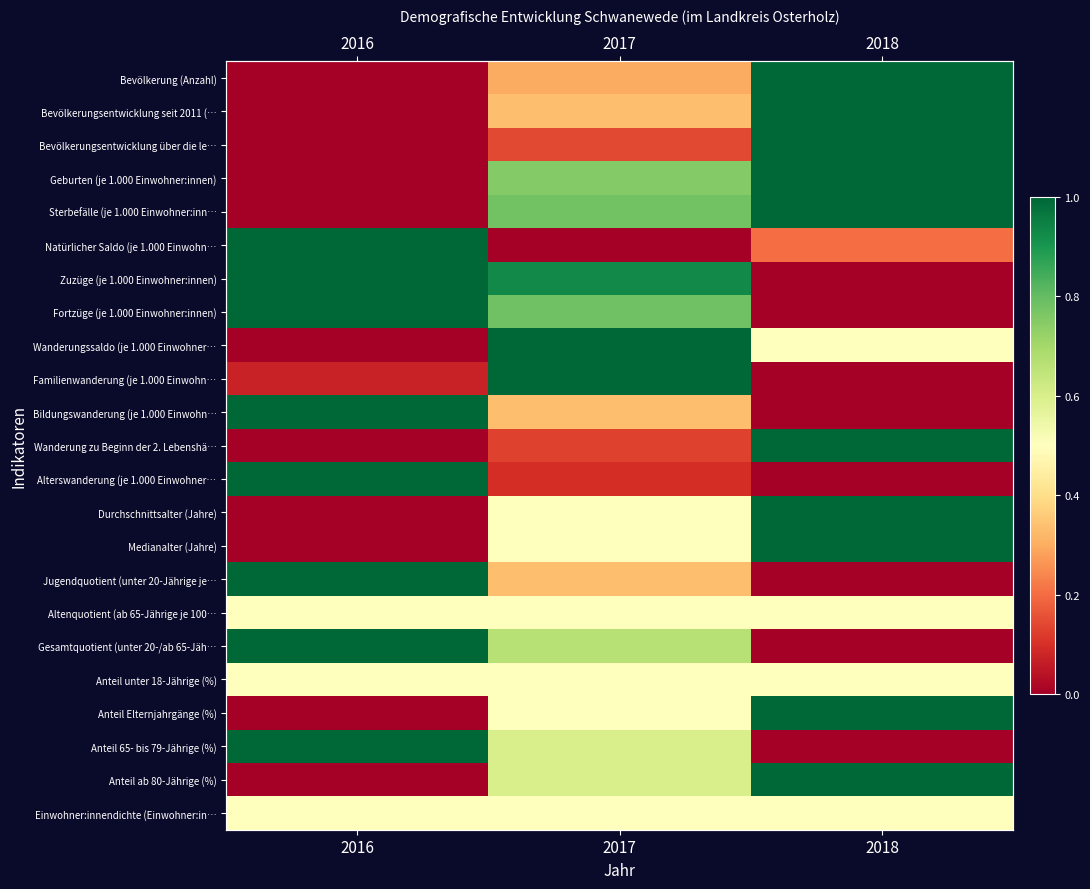

What is the greatest value displayed?

1.0